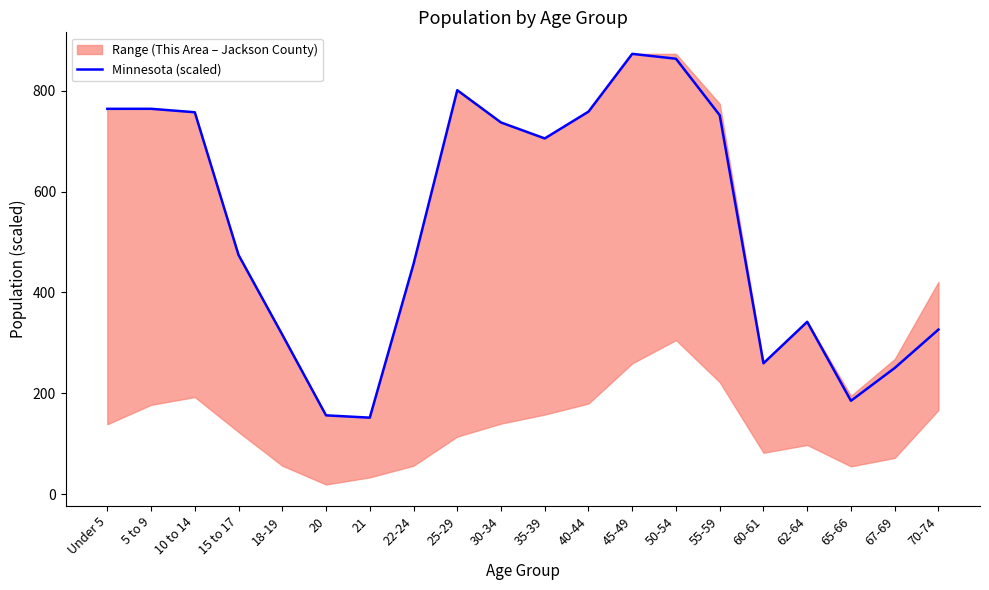

What is the sum of all values?

10692.6